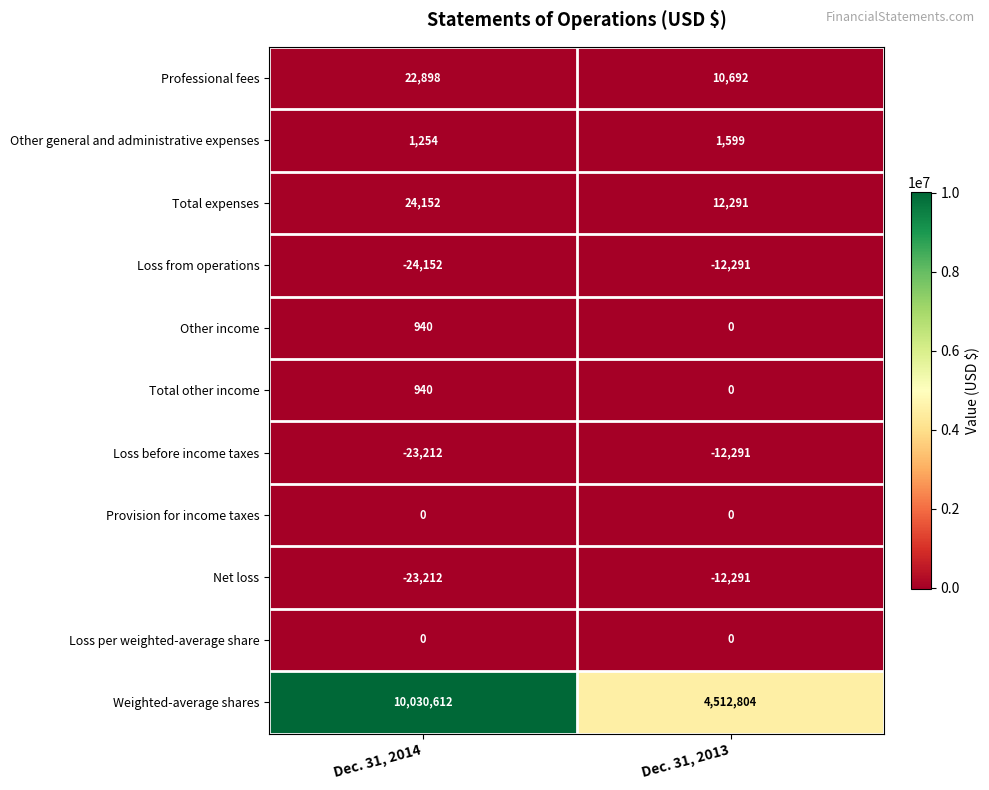

How many data points does each series have?

2